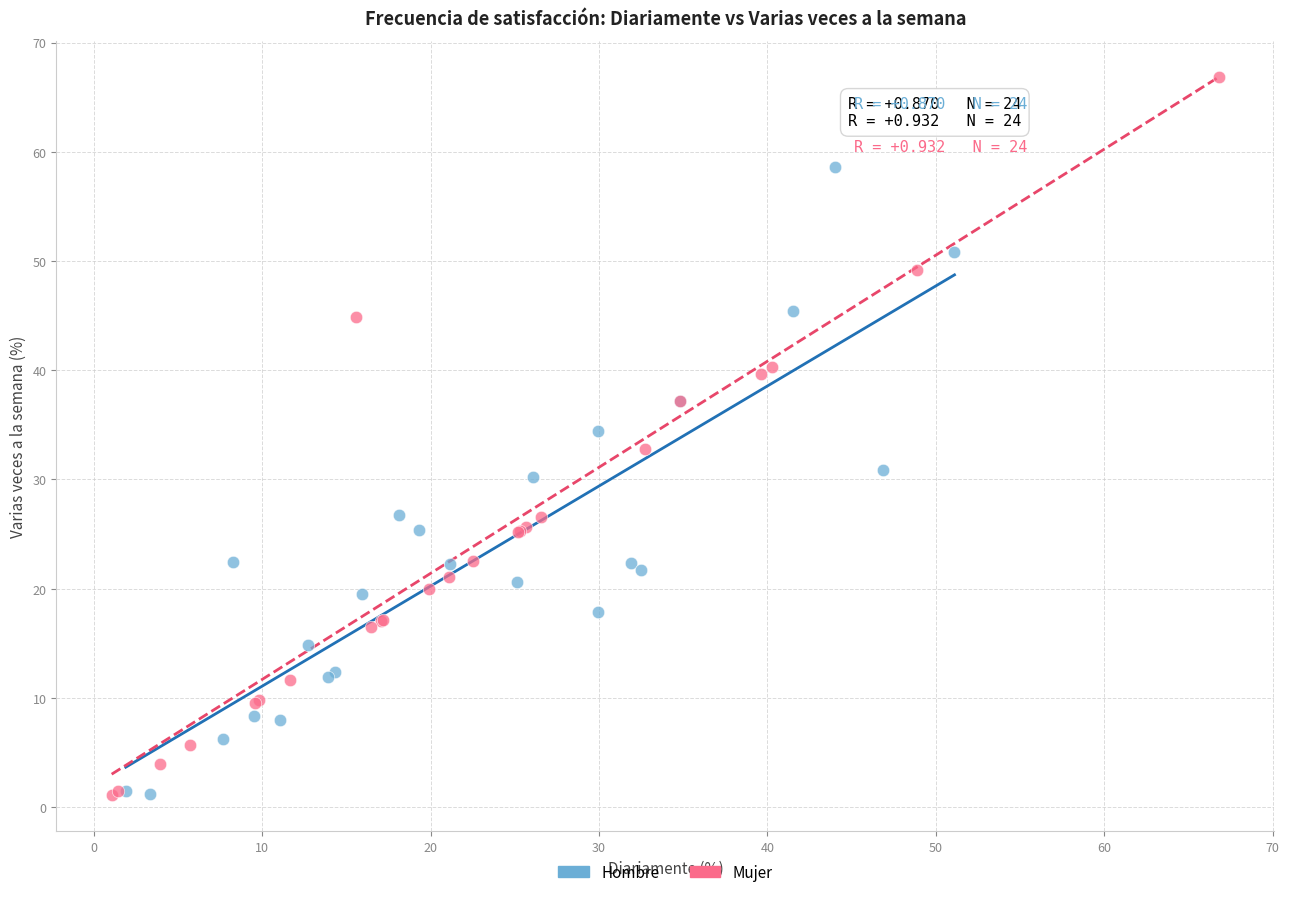

Which series contains the highest Y value?

Mujer